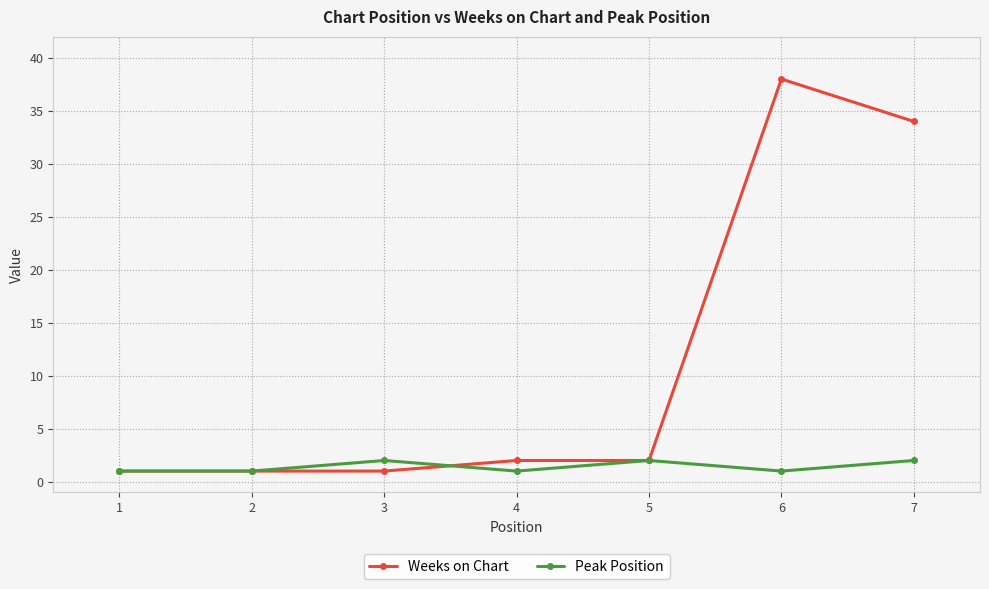

What are all the series names shown in the legend?

Weeks on Chart, Peak Position